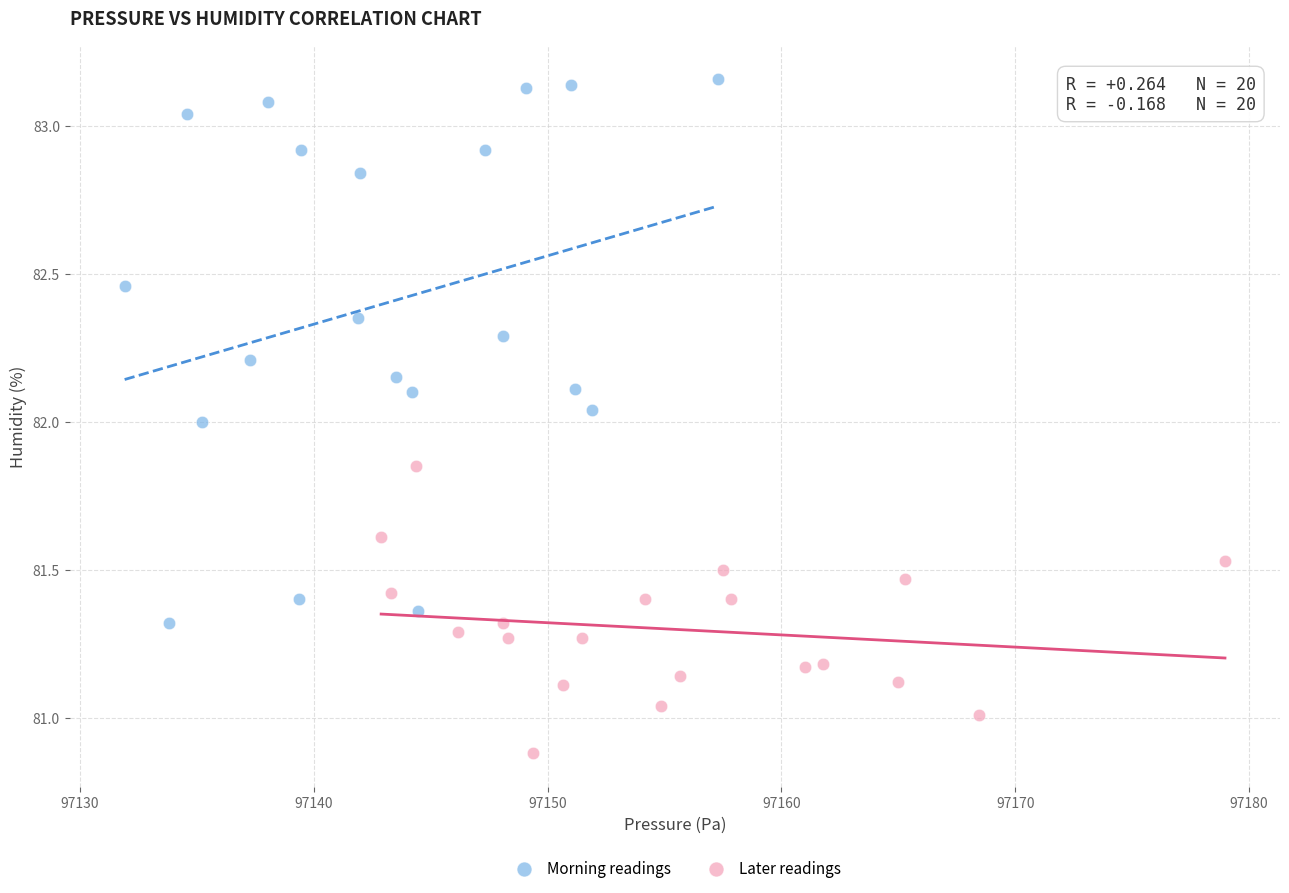

What are all the series names shown in the legend?

Morning readings, Later readings